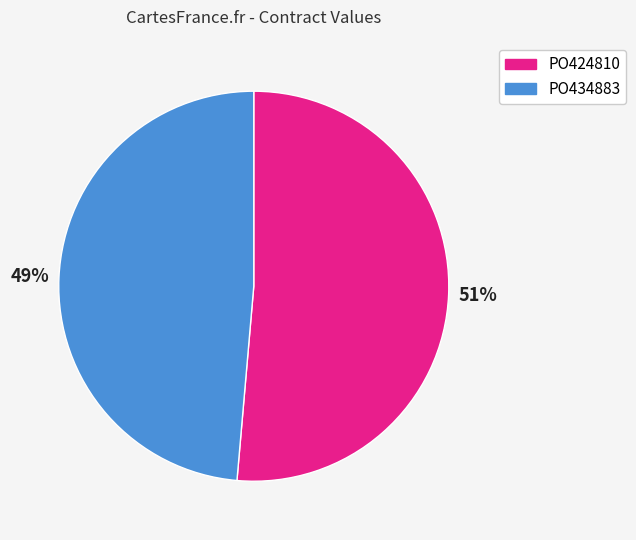

The PO424810 slice represents 51% of the pie. True or false?

True